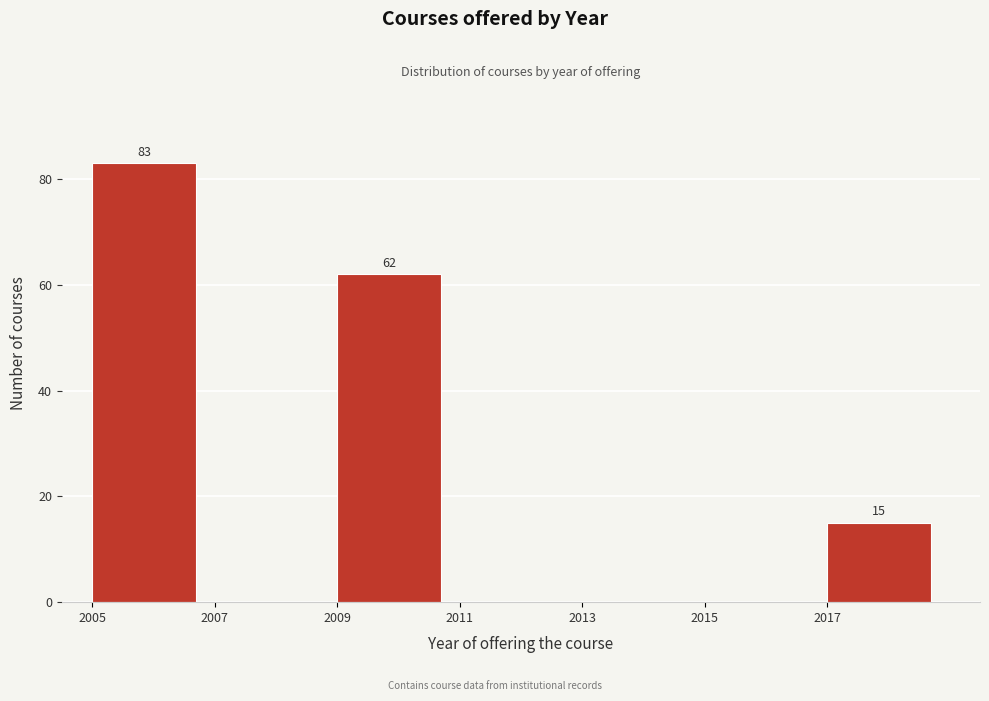

Which range on the x-axis has the tallest bar?

2005 to 2007